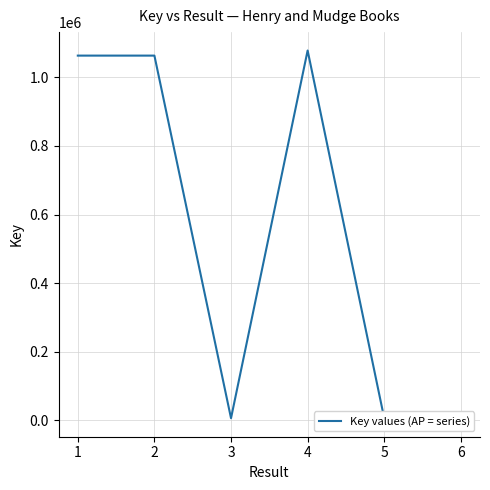

Reading left to right, transcribe all the data shown in this chart.

1063192	1063180	6351	1078076	6009	6947